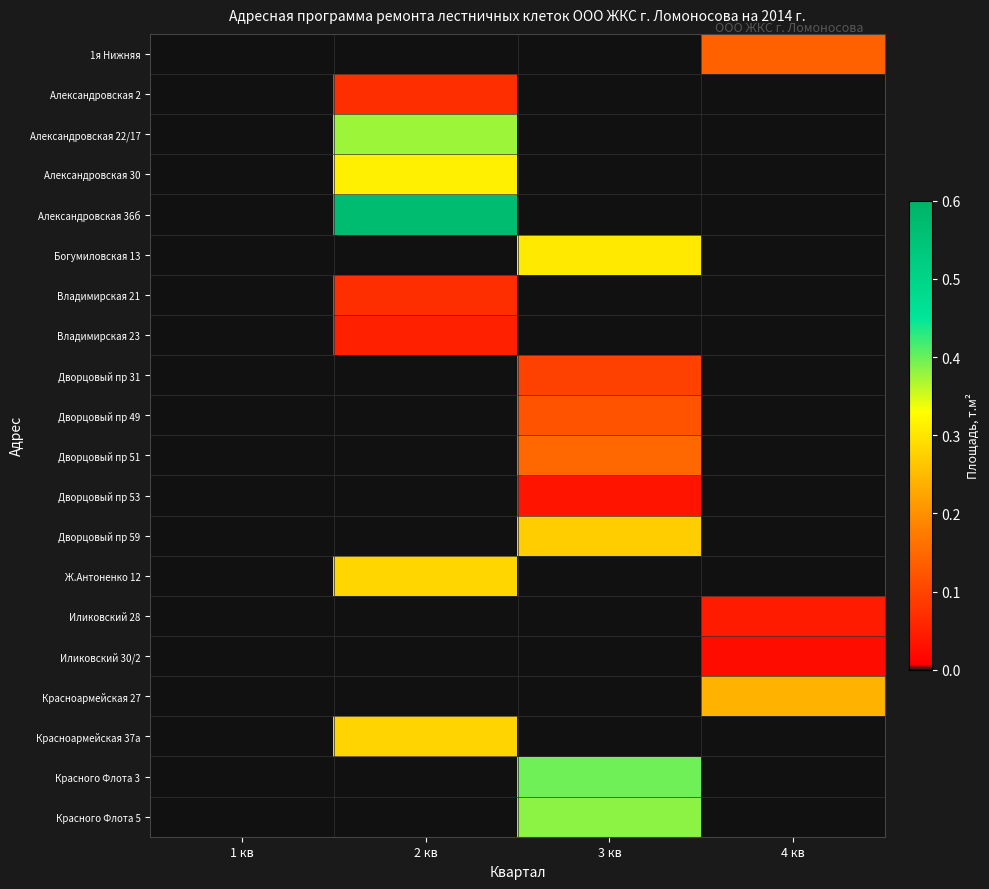

Reading left to right, extract all data points from this chart.

1я Нижняя: 1 кв=0.0	2 кв=0.0	3 кв=0.0	4 кв=0.1
Александровская 2: 1 кв=0.0	2 кв=0.1	3 кв=0.0	4 кв=0.0
Александровская 22/17: 1 кв=0.0	2 кв=0.4	3 кв=0.0	4 кв=0.0
Александровская 30: 1 кв=0.0	2 кв=0.3	3 кв=0.0	4 кв=0.0
Александровская 36б: 1 кв=0.0	2 кв=0.6	3 кв=0.0	4 кв=0.0
Богумиловская 13: 1 кв=0.0	2 кв=0.0	3 кв=0.3	4 кв=0.0
Владимирская 21: 1 кв=0.0	2 кв=0.1	3 кв=0.0	4 кв=0.0
Владимирская 23: 1 кв=0.0	2 кв=0.1	3 кв=0.0	4 кв=0.0
Дворцовый пр 31: 1 кв=0.0	2 кв=0.0	3 кв=0.1	4 кв=0.0
Дворцовый пр 49: 1 кв=0.0	2 кв=0.0	3 кв=0.1	4 кв=0.0
Дворцовый пр 51: 1 кв=0.0	2 кв=0.0	3 кв=0.1	4 кв=0.0
Дворцовый пр 53: 1 кв=0.0	2 кв=0.0	3 кв=0.0	4 кв=0.0
Дворцовый пр 59: 1 кв=0.0	2 кв=0.0	3 кв=0.3	4 кв=0.0
Ж.Антоненко 12: 1 кв=0.0	2 кв=0.3	3 кв=0.0	4 кв=0.0
Иликовский 28: 1 кв=0.0	2 кв=0.0	3 кв=0.0	4 кв=0.0
Иликовский 30/2: 1 кв=0.0	2 кв=0.0	3 кв=0.0	4 кв=0.0
Красноармейская 27: 1 кв=0.0	2 кв=0.0	3 кв=0.0	4 кв=0.2
Красноармейская 37а: 1 кв=0.0	2 кв=0.3	3 кв=0.0	4 кв=0.0
Красного Флота 3: 1 кв=0.0	2 кв=0.0	3 кв=0.4	4 кв=0.0
Красного Флота 5: 1 кв=0.0	2 кв=0.0	3 кв=0.4	4 кв=0.0